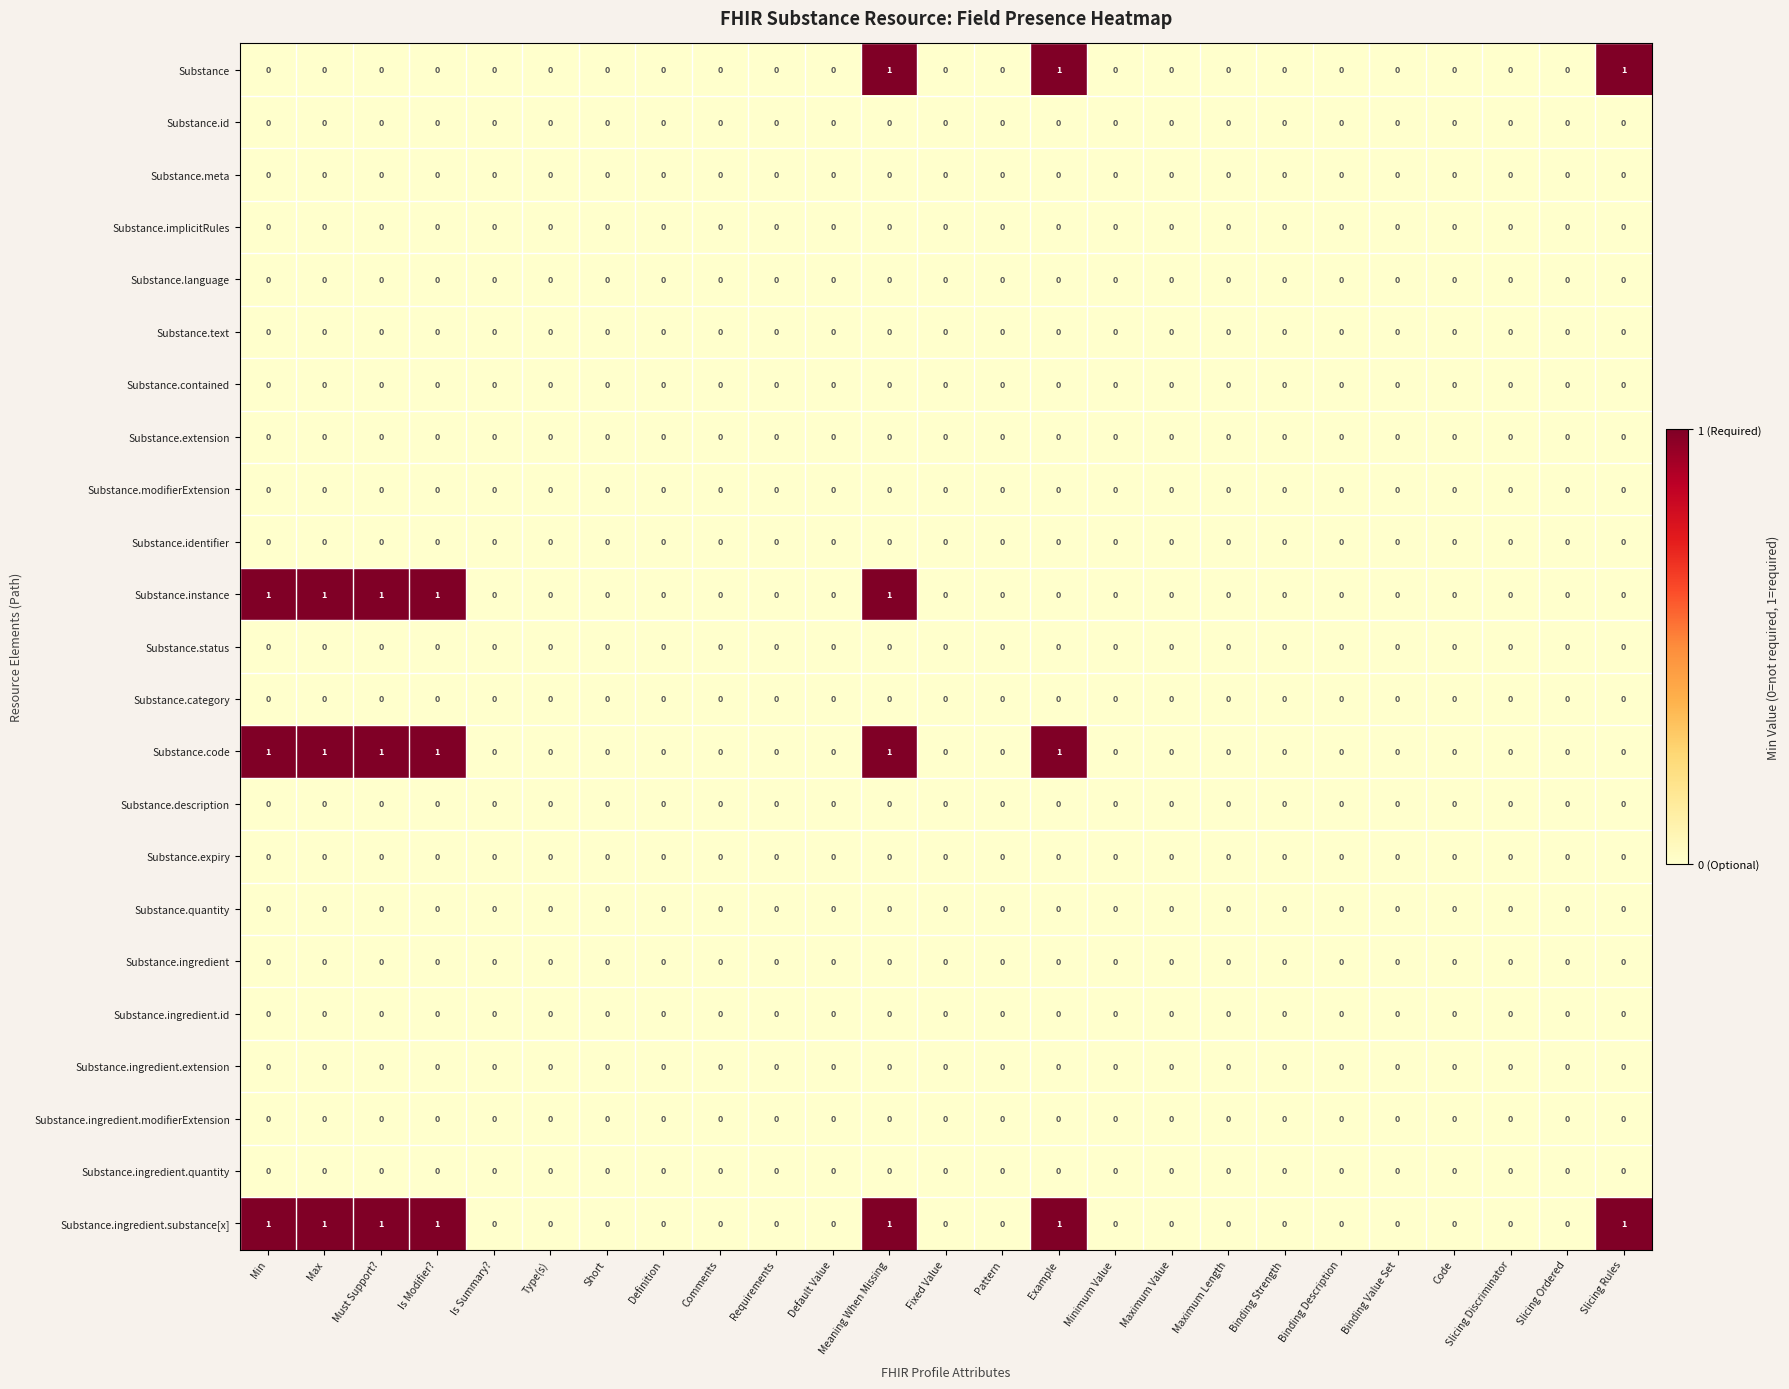

Between Min and Meaning When Missing, which series saw the biggest shift?

Substance